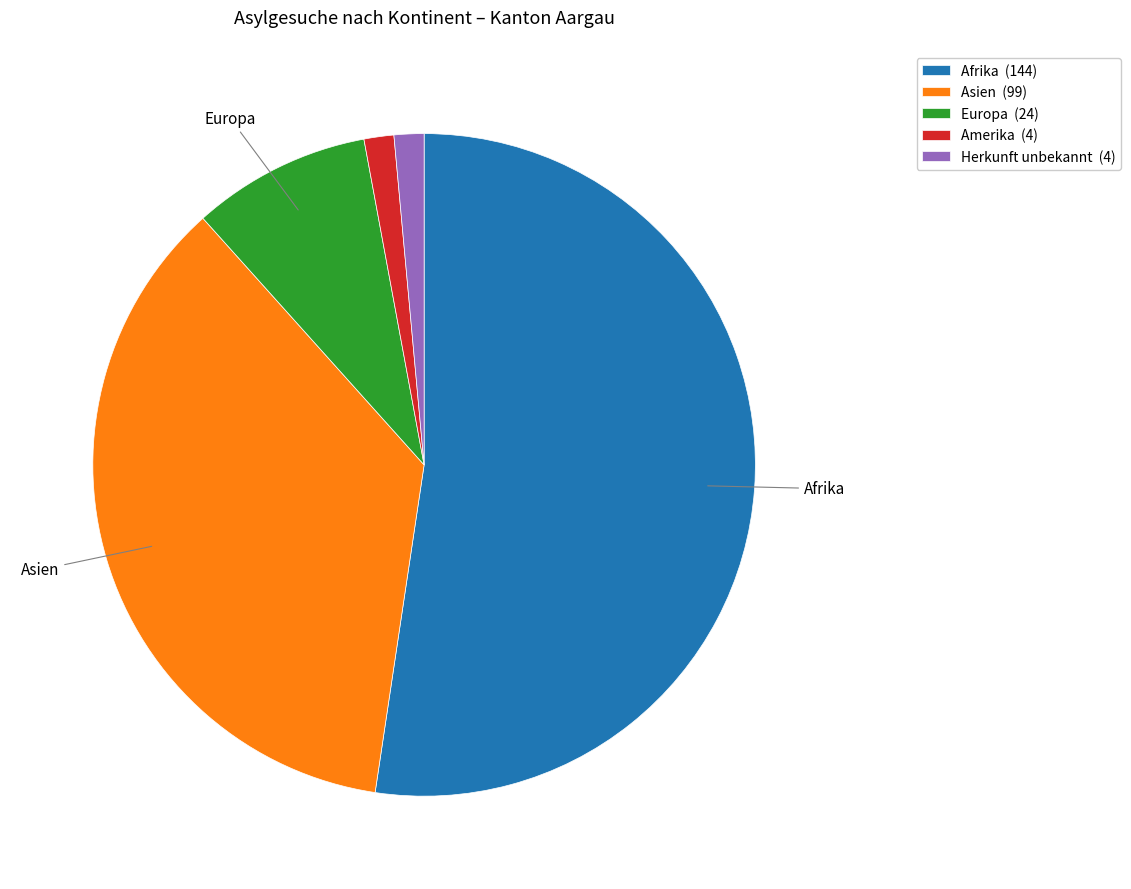

Is there any slice that represents more than half of the pie?

Yes